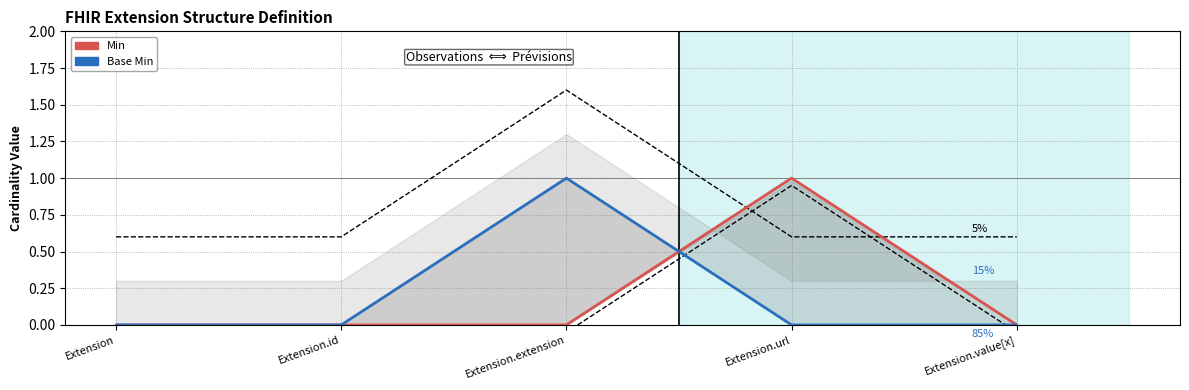

How many intersections are there between Min and Base Min?

1